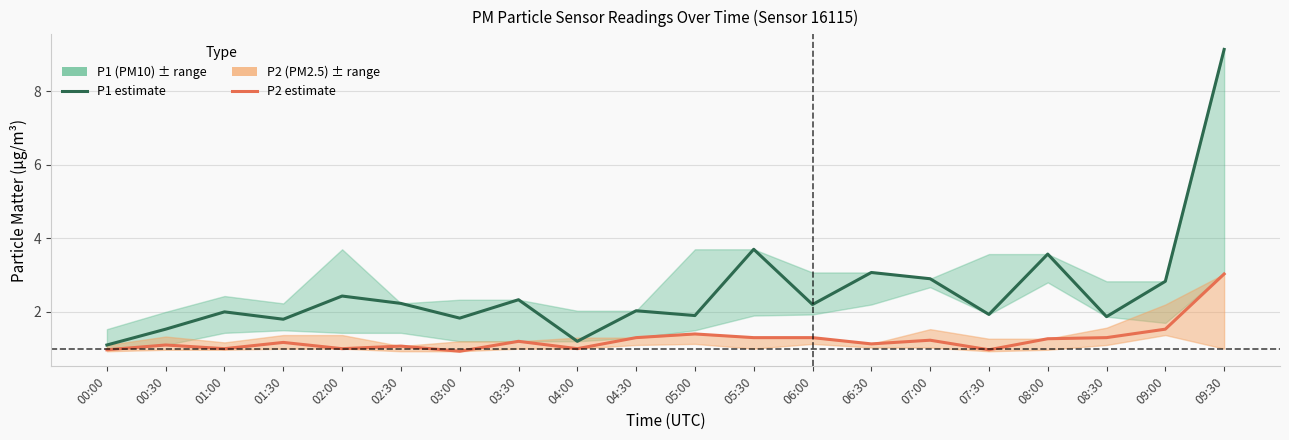

At 03:30, list the series in order from smallest to largest.

P2 (PM2.5), P1 (PM10)